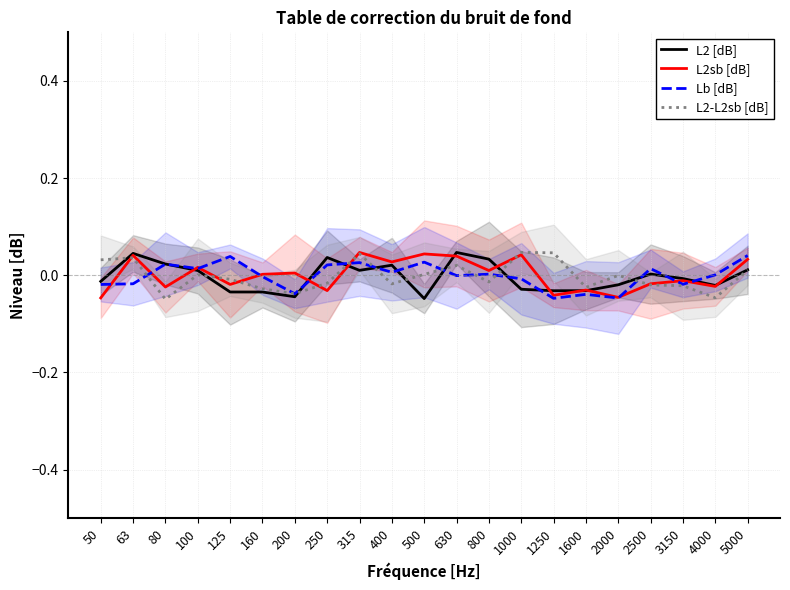

Does the chart have visible grid lines?

Yes